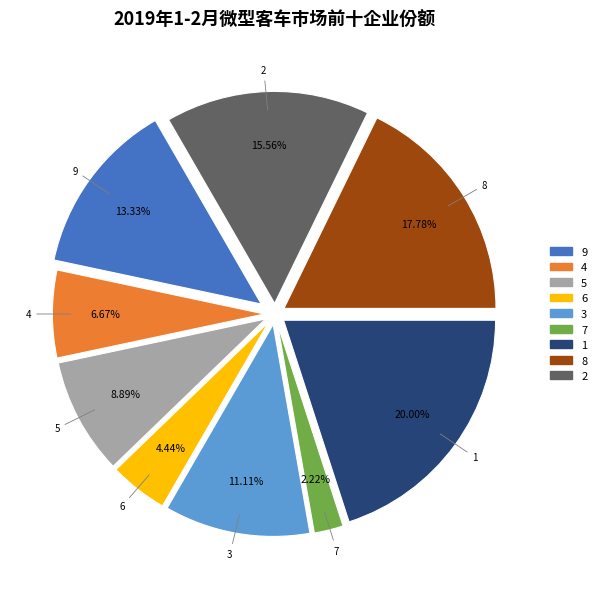

Combined, do 8 and 3 account for over 50%?

No